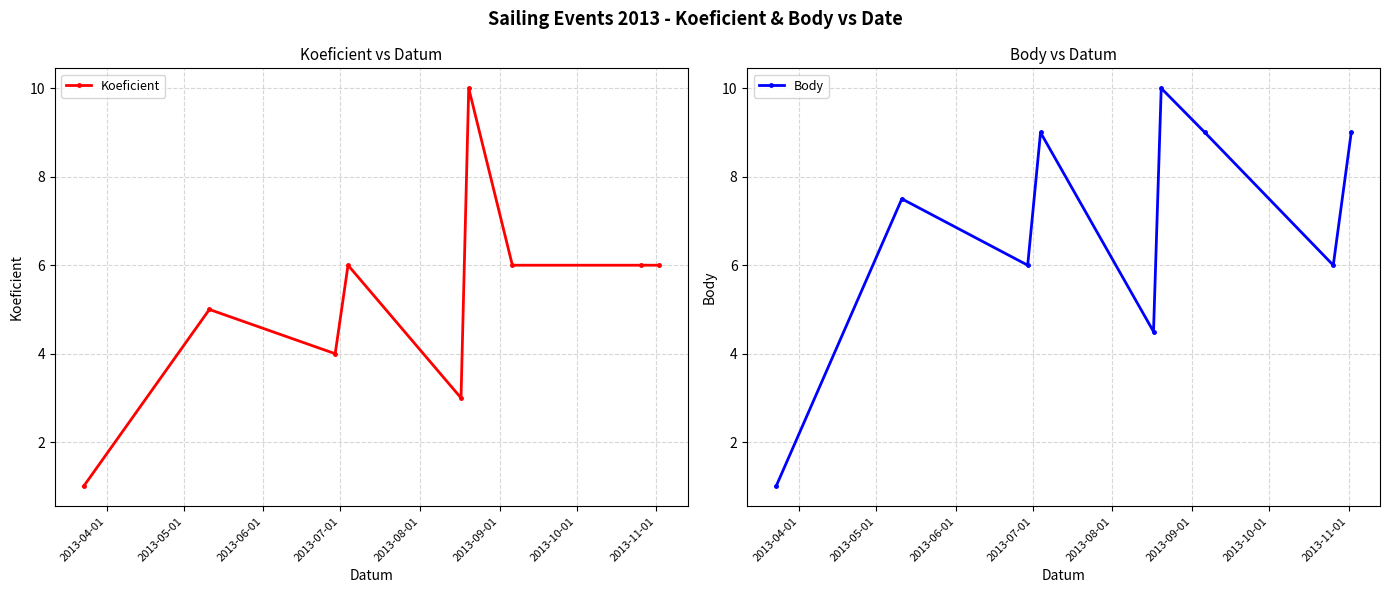

What is the value of the Body point at the 3rd from the left?

6.0